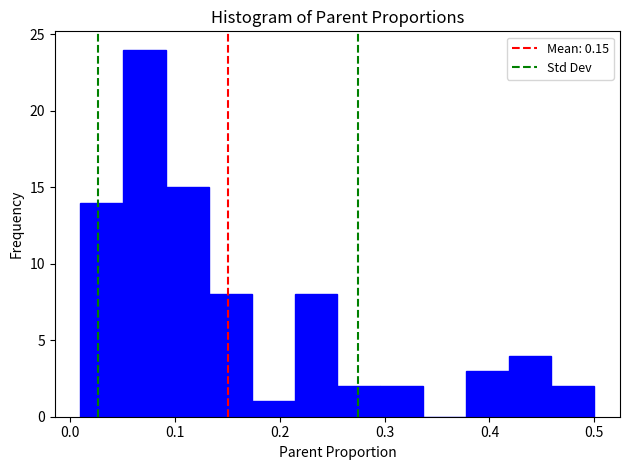

Reading left to right, list every bar in this chart as the range it spans on the x-axis followed by its height. Neither the bar edges nor the heights are printed on the chart, so give them approximately, as read against the axes.

0.01 to 0.05: 14
0.05 to 0.09: 24
0.09 to 0.13: 15
0.13 to 0.17: 8
0.17 to 0.21: 1
0.21 to 0.26: 8
0.26 to 0.30: 2
0.30 to 0.34: 2
0.34 to 0.38: 0
0.38 to 0.42: 3
0.42 to 0.46: 4
0.46 to 0.50: 2